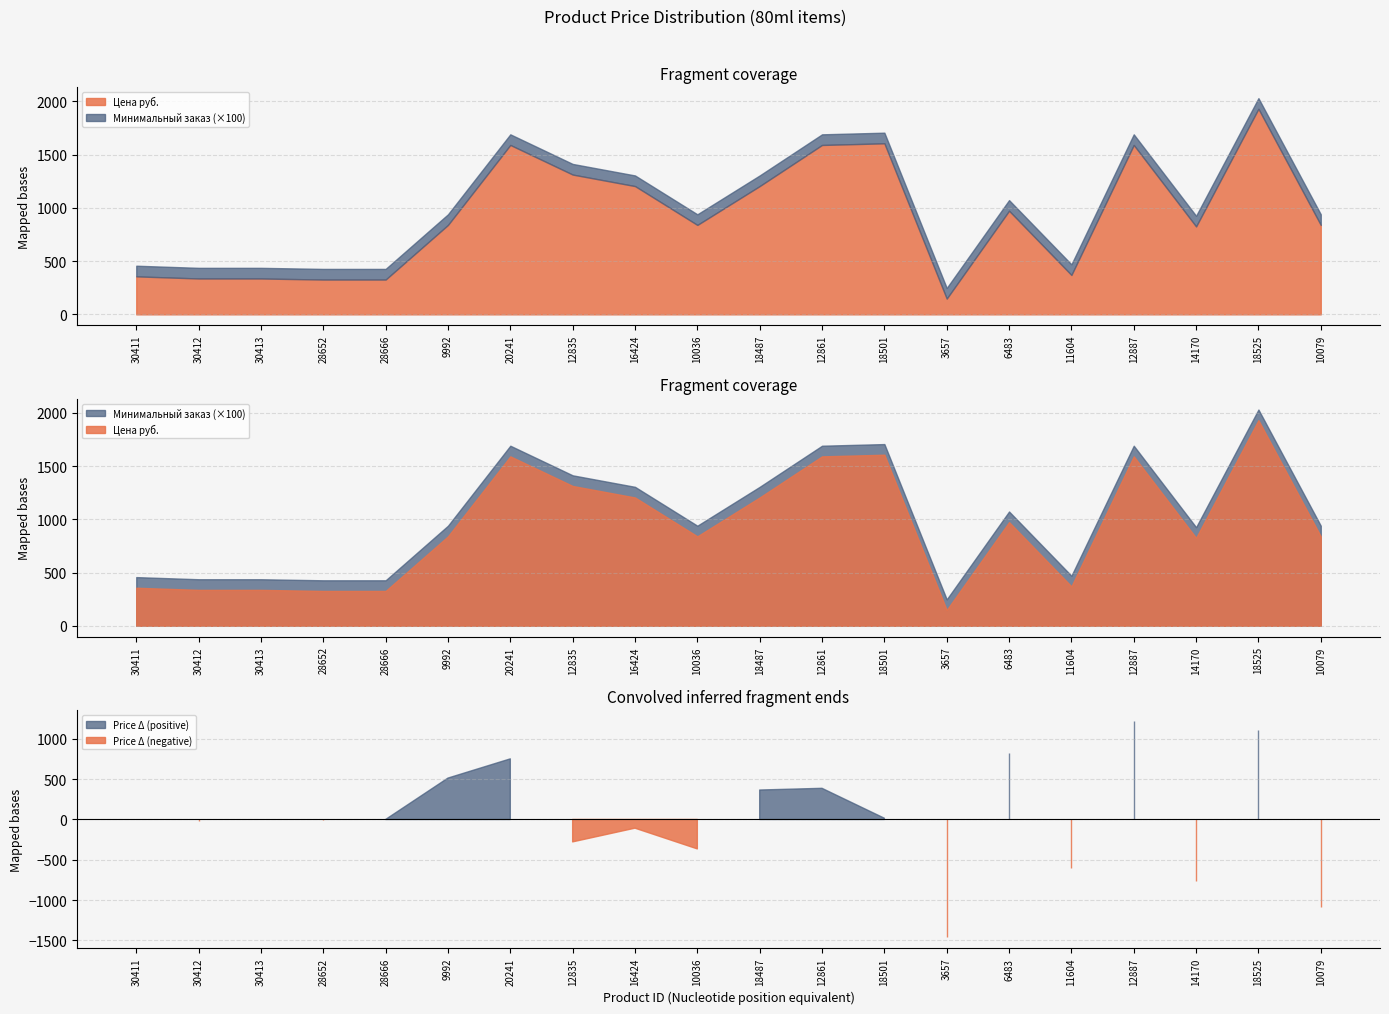

What position from the left is 3657?

14